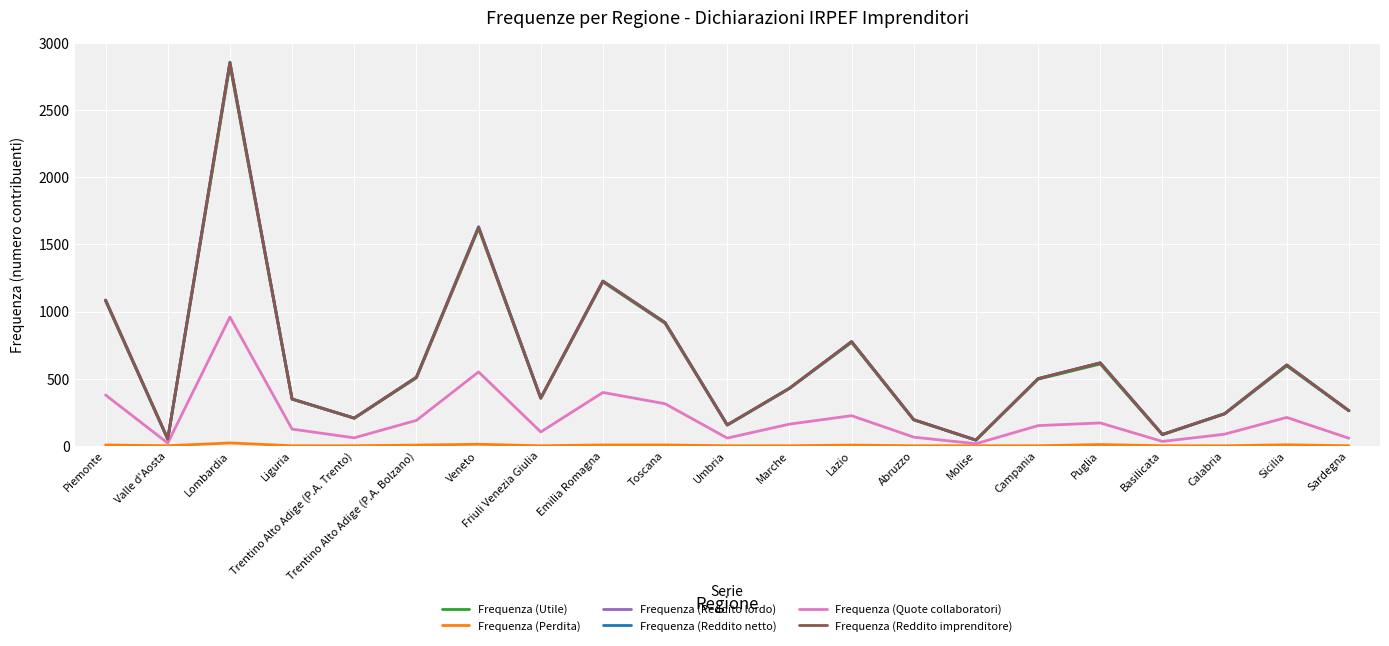

Which series has the largest total across all categories?

Frequenza (Reddito lordo)